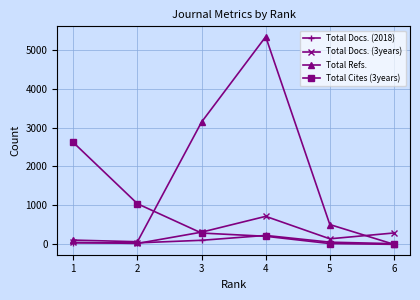

After their last crossing, which series has the higher values: Total Cites (3years) or Total Docs. (3years)?

Total Docs. (3years)